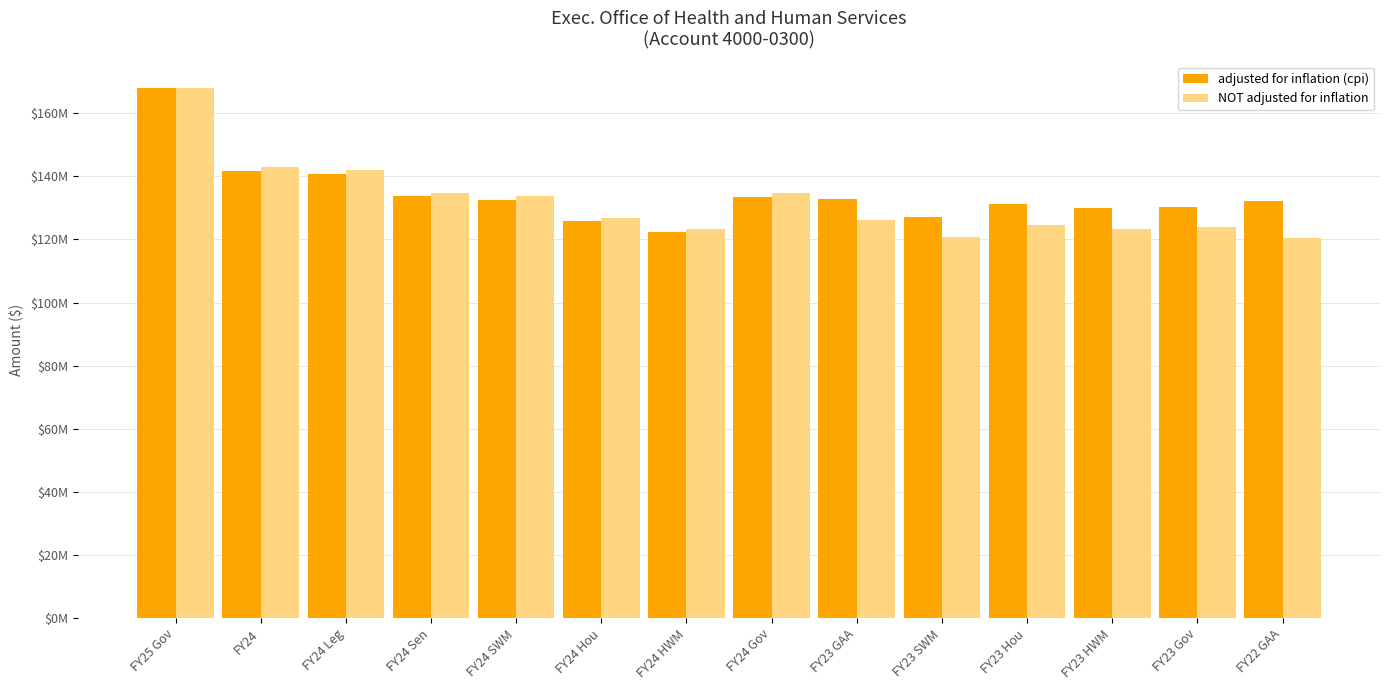

At how many categories does at least one series exceed 139755965?

3